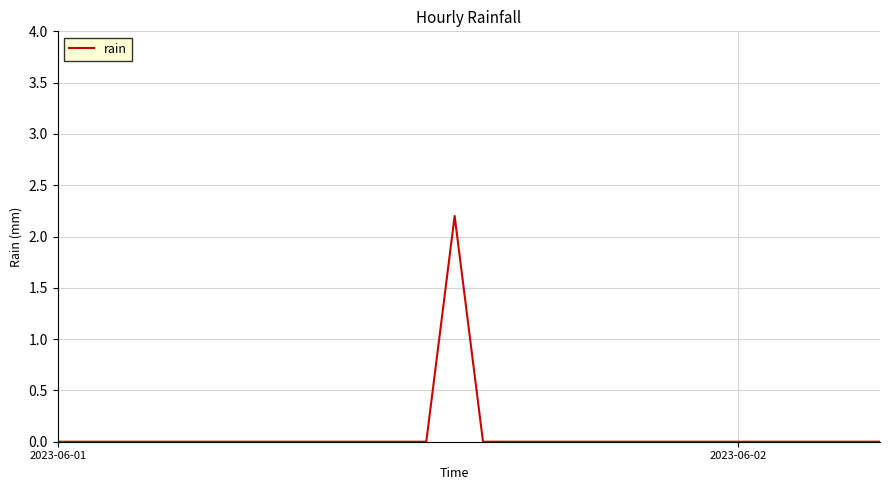

What is the maximum value shown in the chart?

2.2